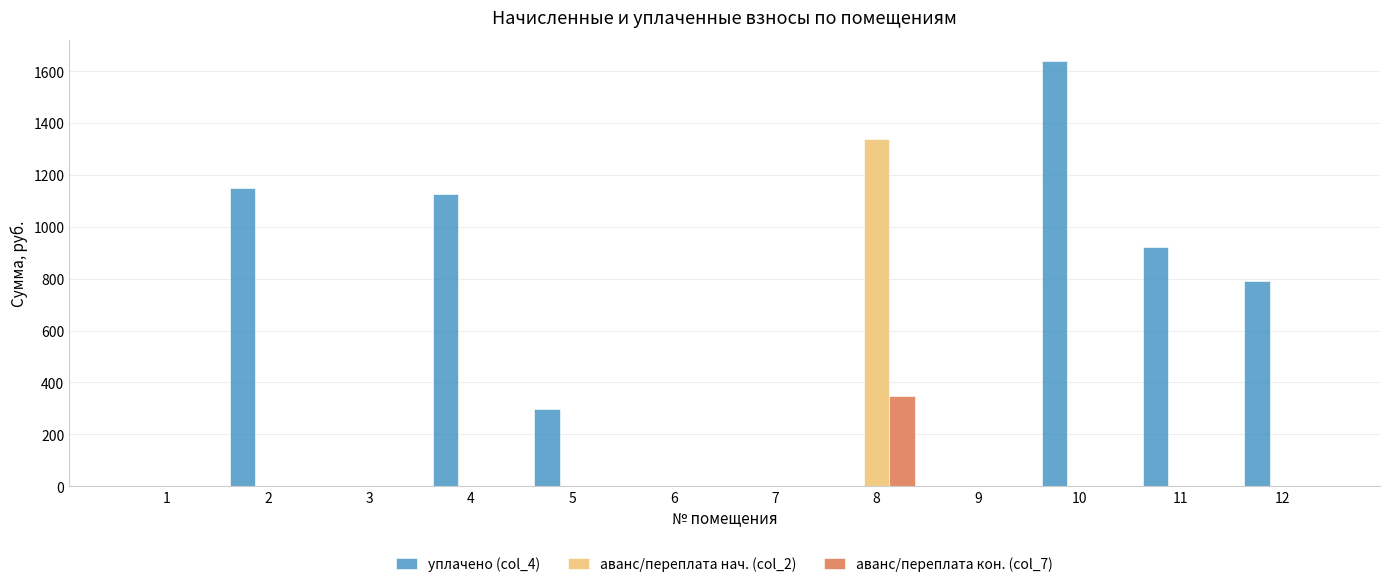

How many categories are shown in the chart?

12